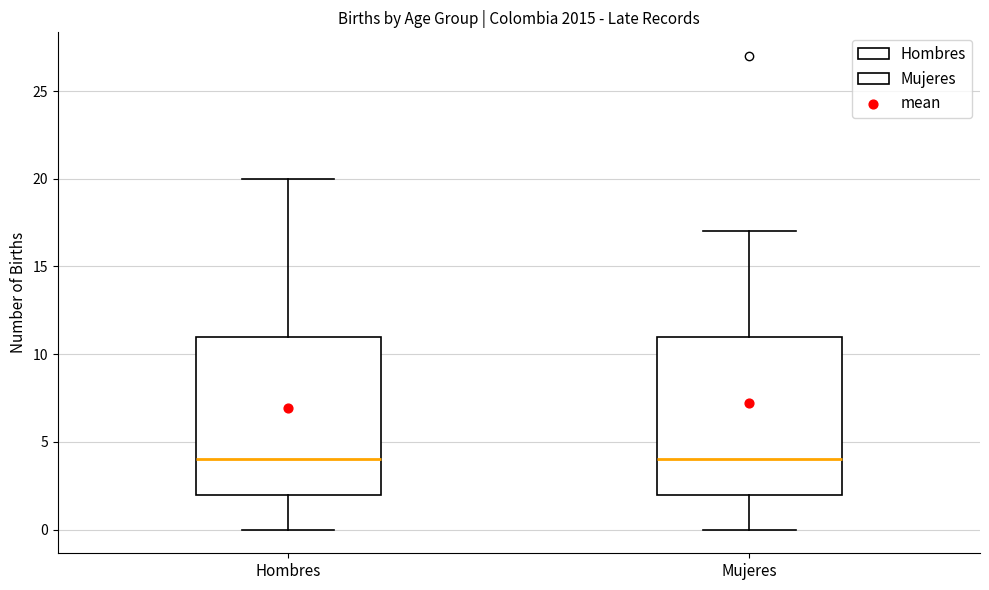

Reading left to right, transcribe this box plot: for each box, give where its median line is, the range the box spans, and where its two whiskers end, as read against the y-axis. The values are not printed on the chart, so give them approximately, as read against the axis.

Hombres: median 4, box 2 to 11, whiskers 0 to 20
Mujeres: median 4, box 2 to 11, whiskers 0 to 17